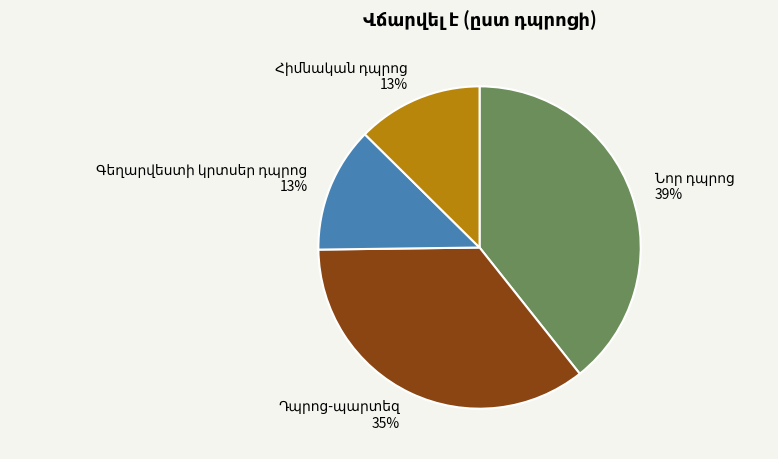

How many slices are in this pie chart?

4